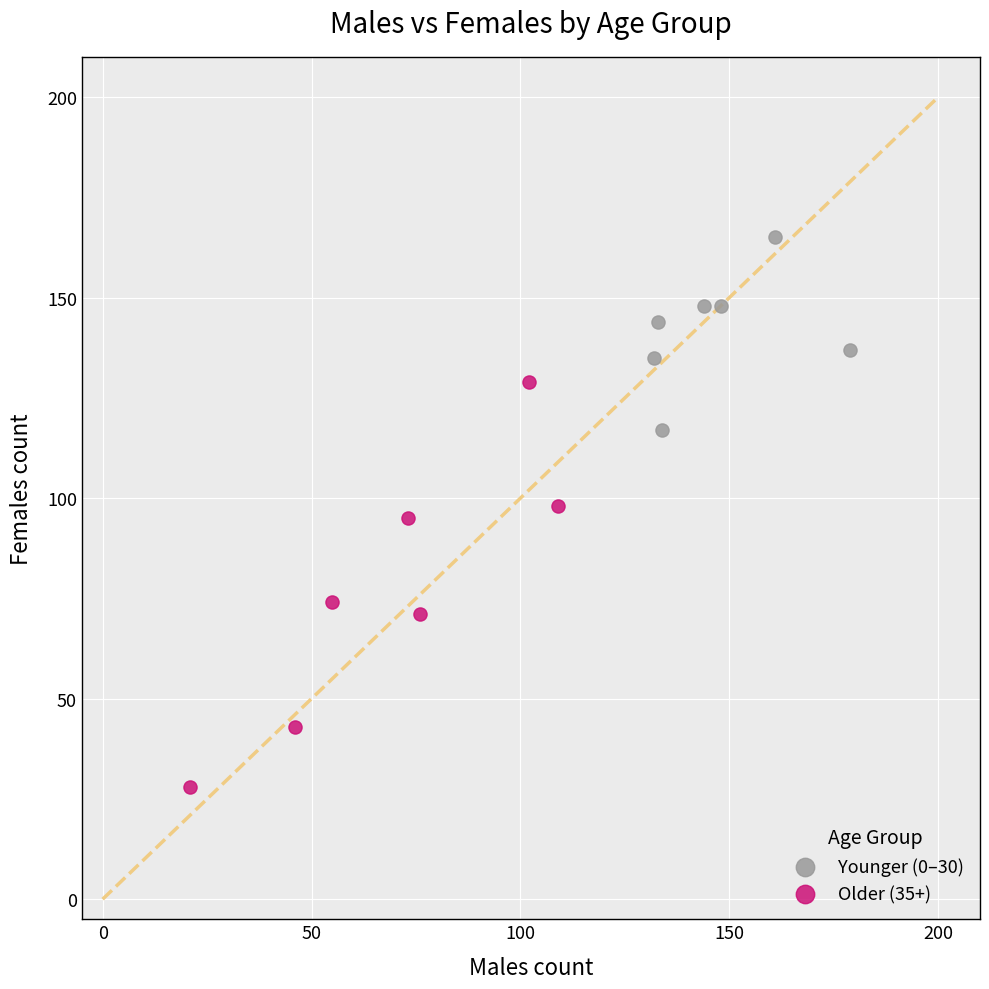

Which series contains the highest Y value?

Younger (0–30)